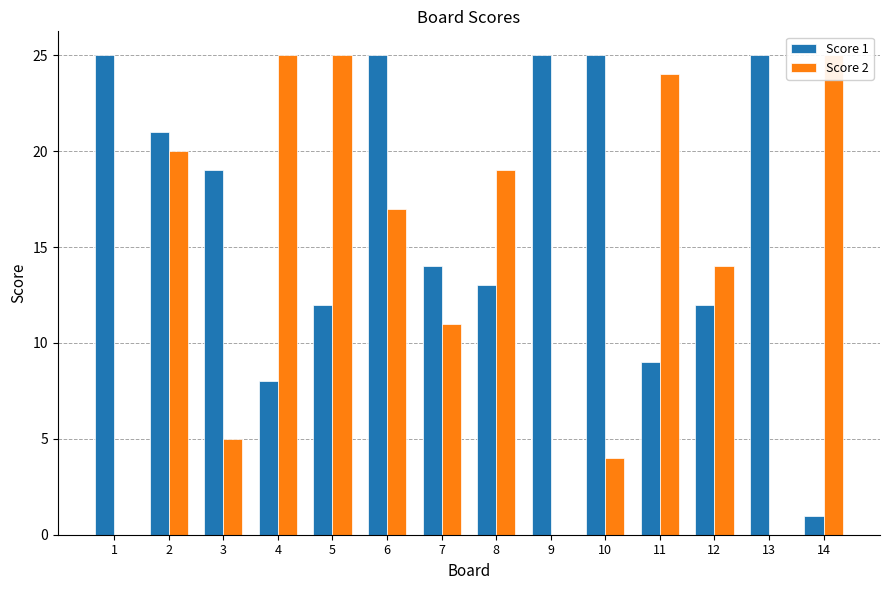

List the series in order of their peak value, lowest first.

Score 1, Score 2